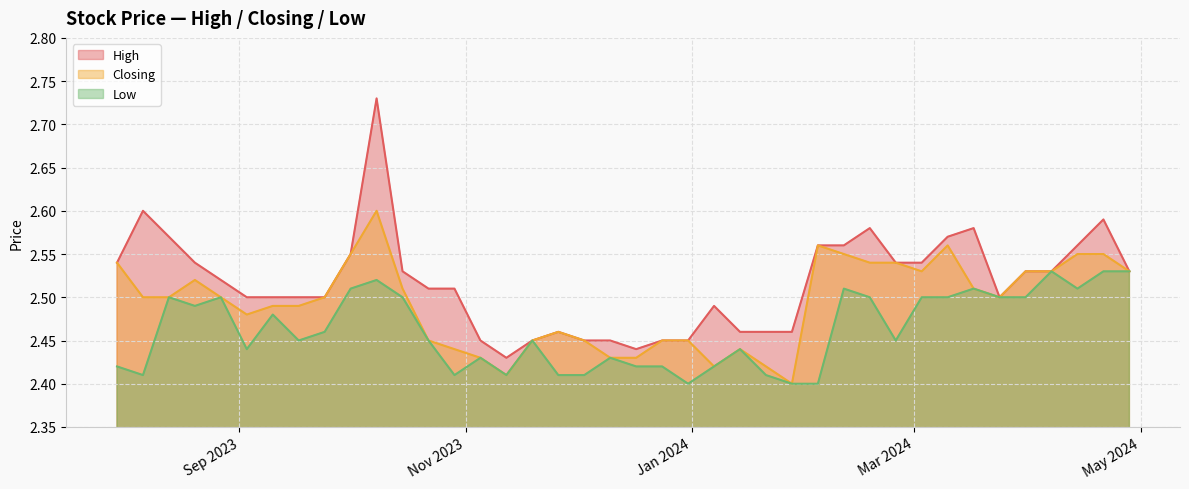

What is the difference between the maximum and minimum values in the Low series?

0.1